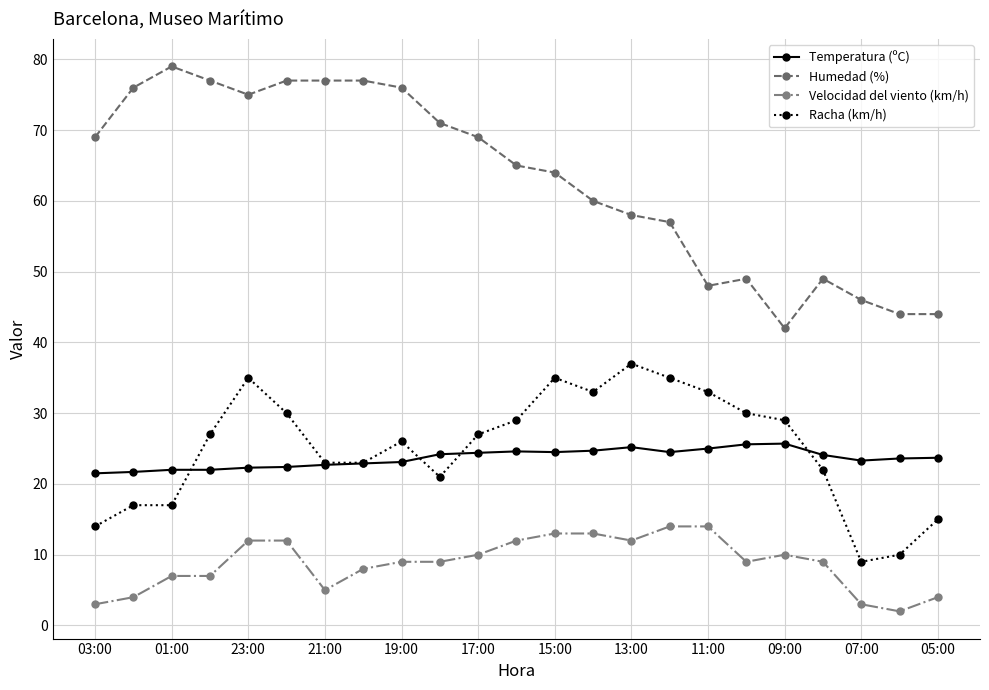

Does the chart have visible grid lines?

Yes